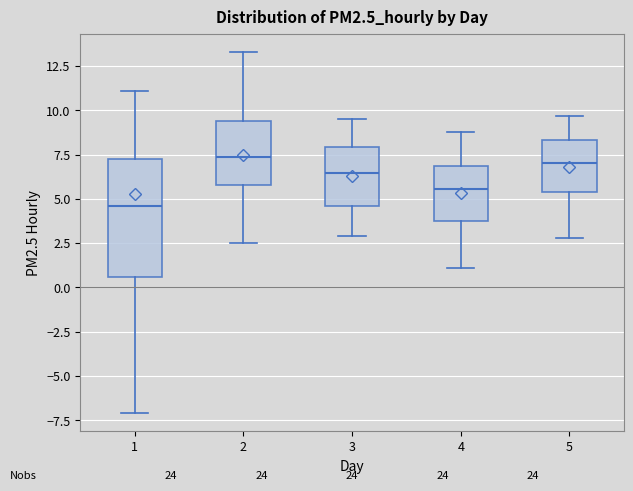

Reading left to right, transcribe this box plot: for each box, give where its median line is, the range the box spans, and where its two whiskers end, as read against the y-axis. The values are not printed on the chart, so give them approximately, as read against the axis.

1: median 4.5, box 0.5 to 7.5, whiskers -7.0 to 11.0
2: median 7.5, box 6.0 to 9.5, whiskers 2.5 to 13.5
3: median 6.5, box 4.5 to 8.0, whiskers 3.0 to 9.5
4: median 5.5, box 3.5 to 7.0, whiskers 1.0 to 9.0
5: median 7.0, box 5.5 to 8.5, whiskers 3.0 to 9.5